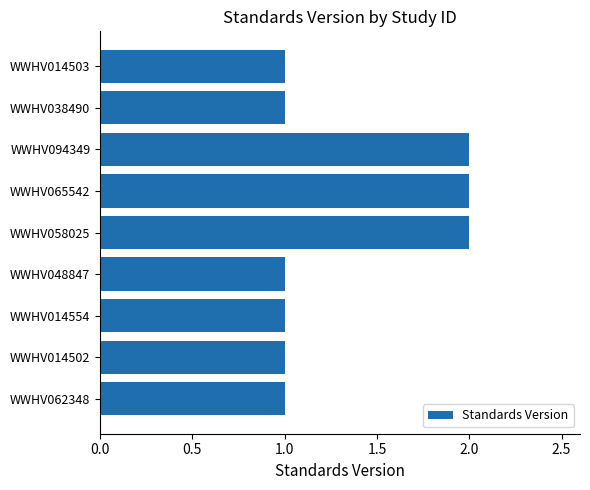

What is the change in value from WWHV062348 to WWHV094349?

+1